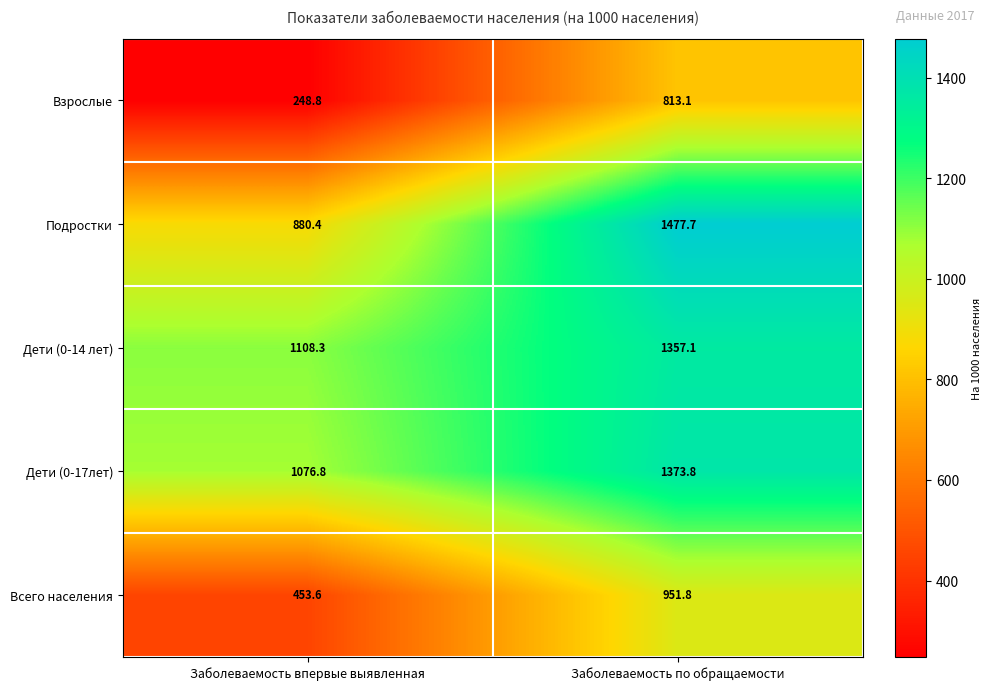

At how many categories does at least one series exceed 478?

2